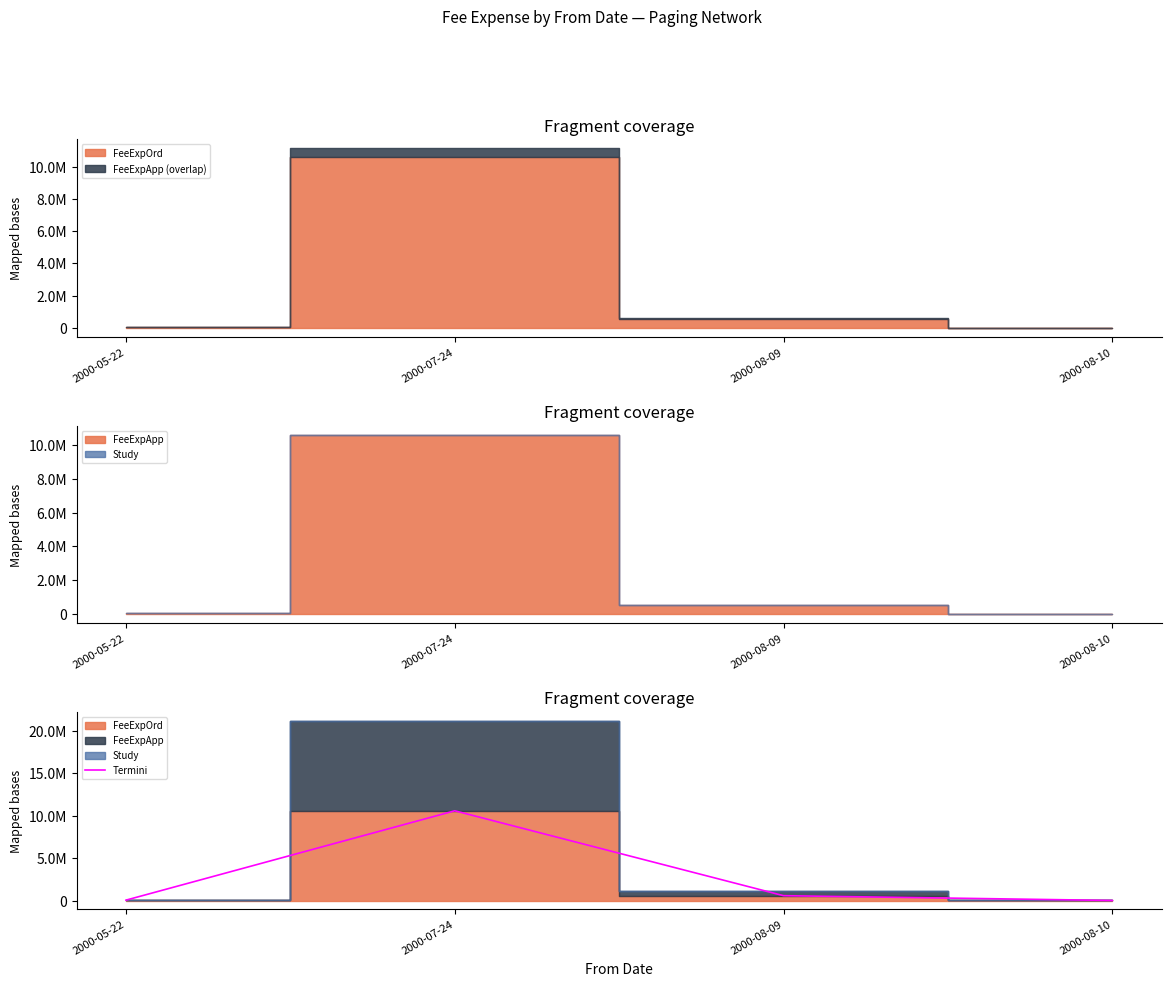

List the labels in order of value, largest first.

2000-07-24, 2000-08-09, 2000-05-22, 2000-08-10